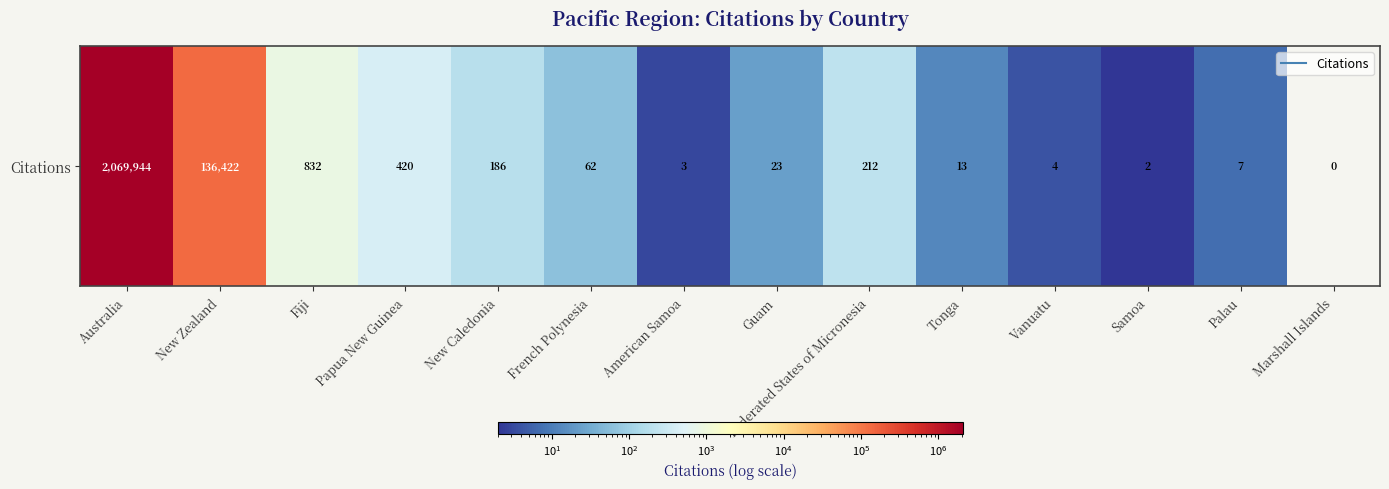

Rank the categories by value from highest to lowest.

Australia, New Zealand, Fiji, Papua New Guinea, Federated States of Micronesia, New Caledonia, French Polynesia, Guam, Tonga, Palau, Vanuatu, American Samoa, Samoa, Marshall Islands